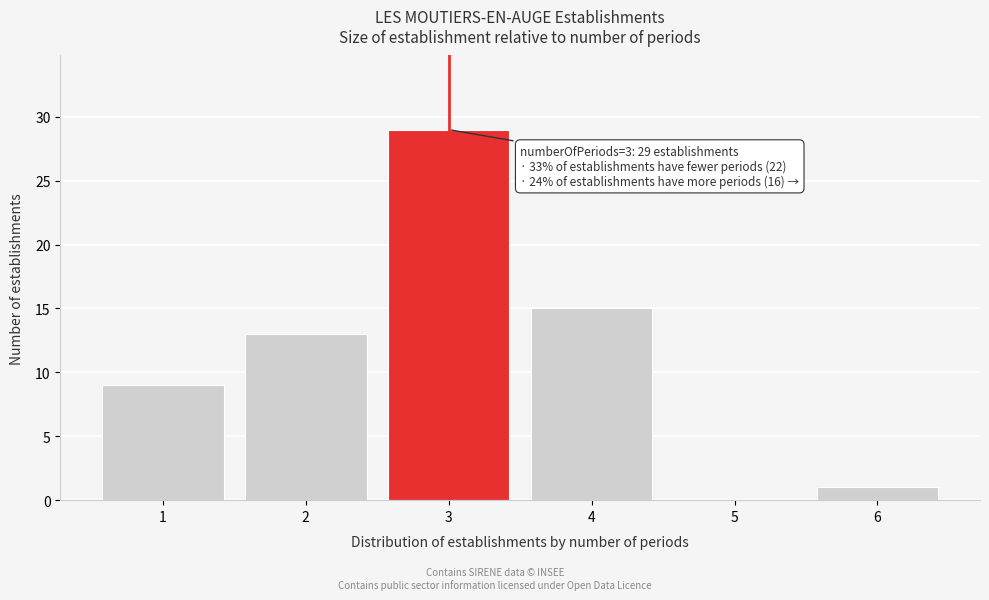

Reading left to right, list all the values displayed in this chart.

1=9	2=13	3=29	4=15	5=0	6=1